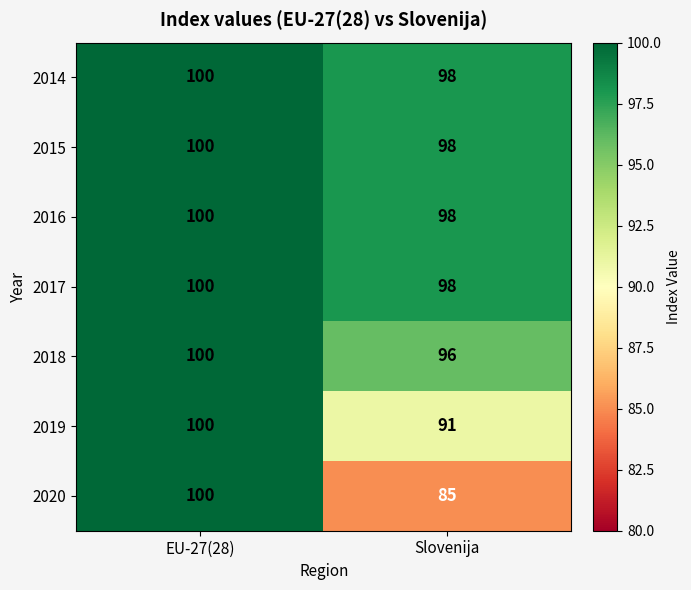

The 2018 series shows 96 at Slovenija. True or false?

True